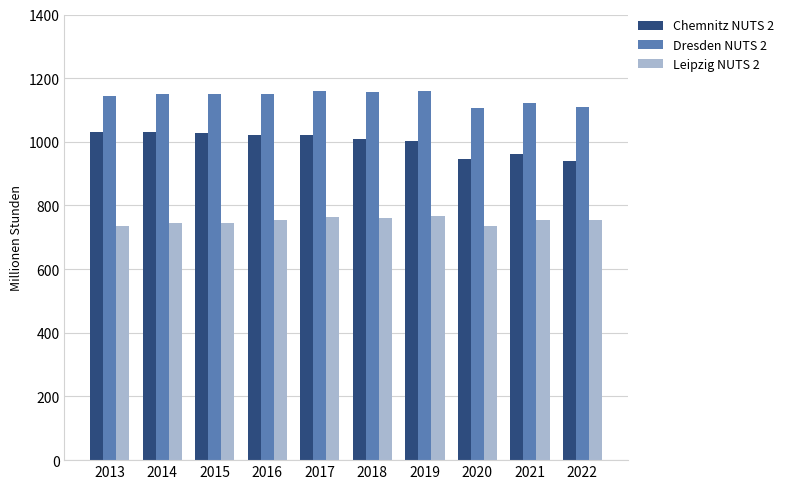

What is the difference between the Leipzig NUTS 2 values at 2016 and 2015?

7.4